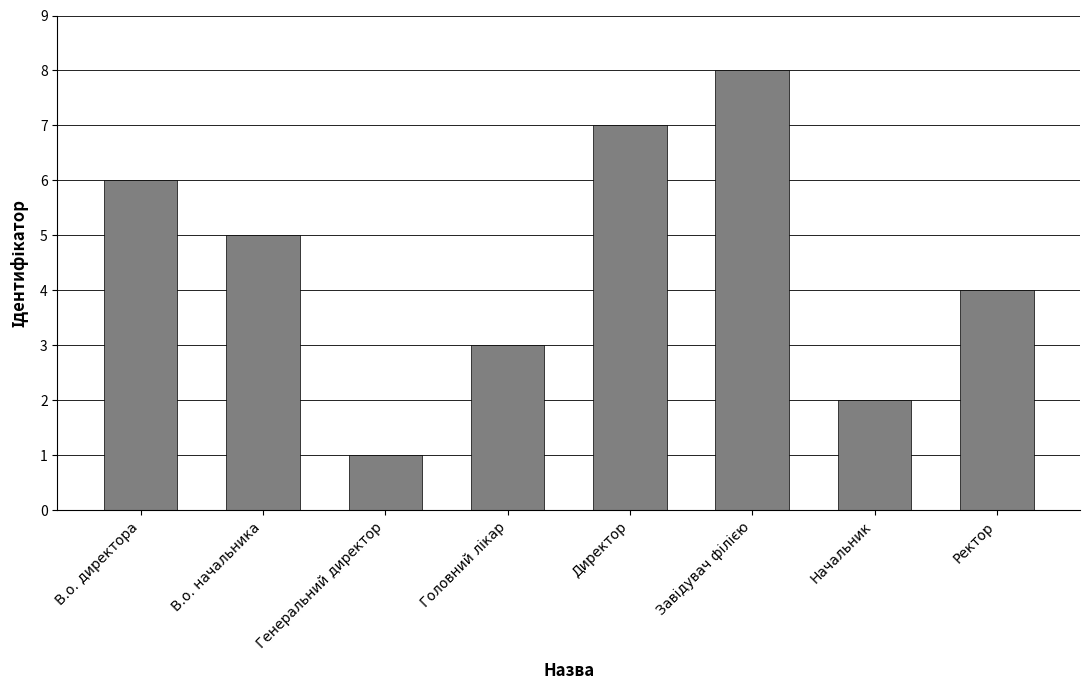

What is the sum of the values at Генеральний директор and Ректор?

5